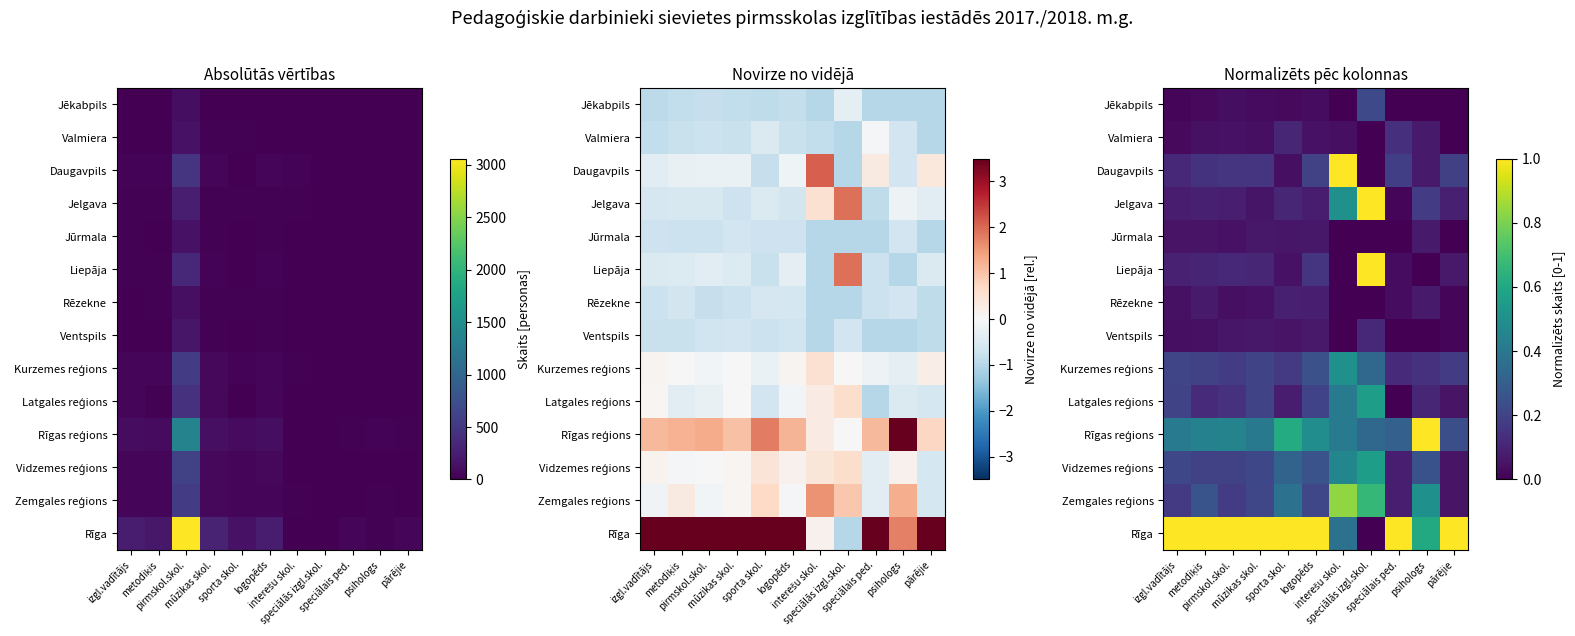

How many data points does each series have?

11